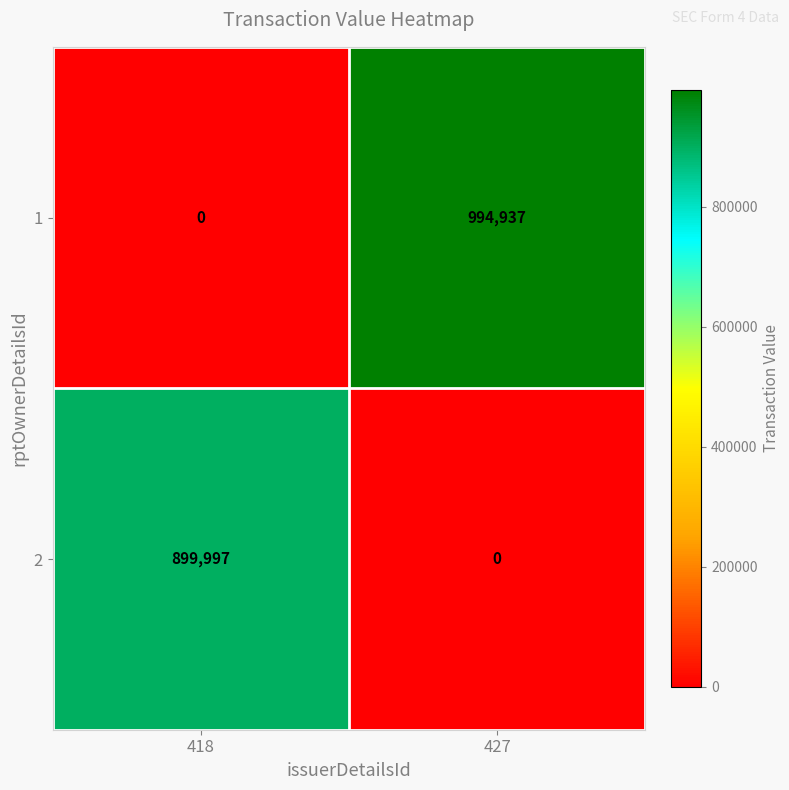

At which label is 1 closest to 497468?

418